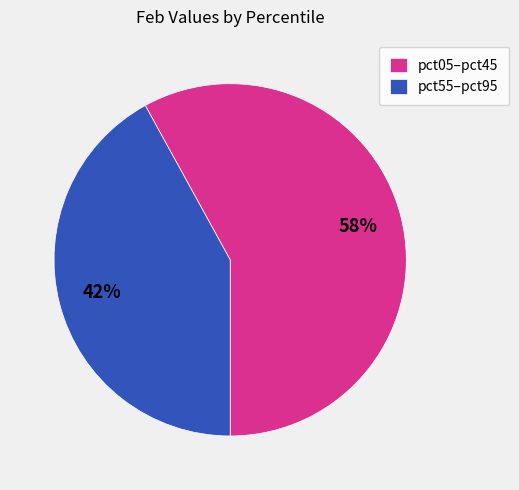

To the nearest percent, what is the difference between the pct05–pct45 and pct55–pct95 slice percentages?

16%